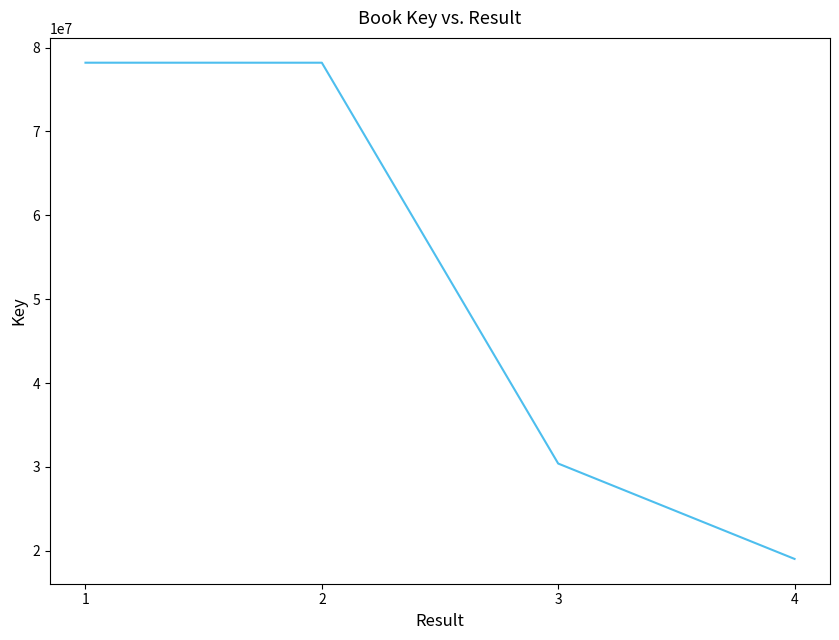

What is the sum of all values?

205836185